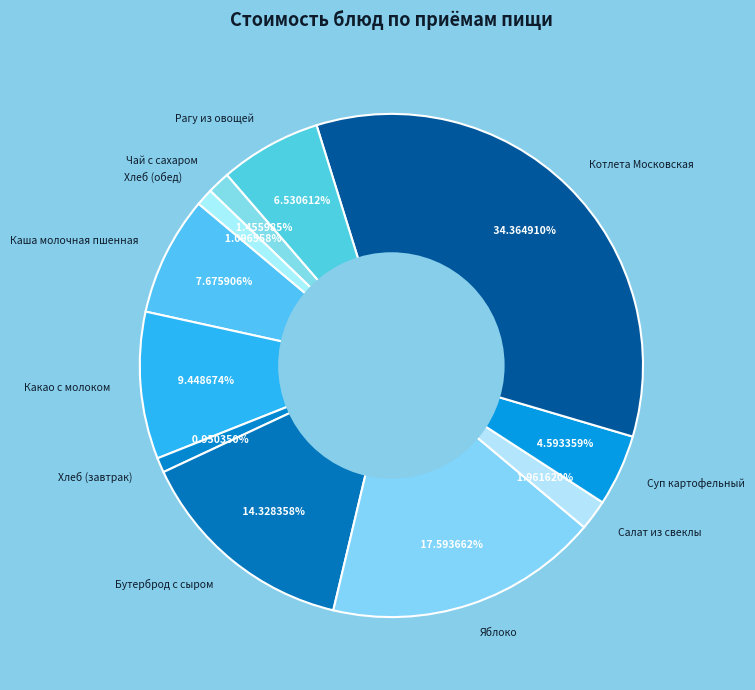

To the nearest percent, what percentage of the pie is Салат из свеклы?

2%